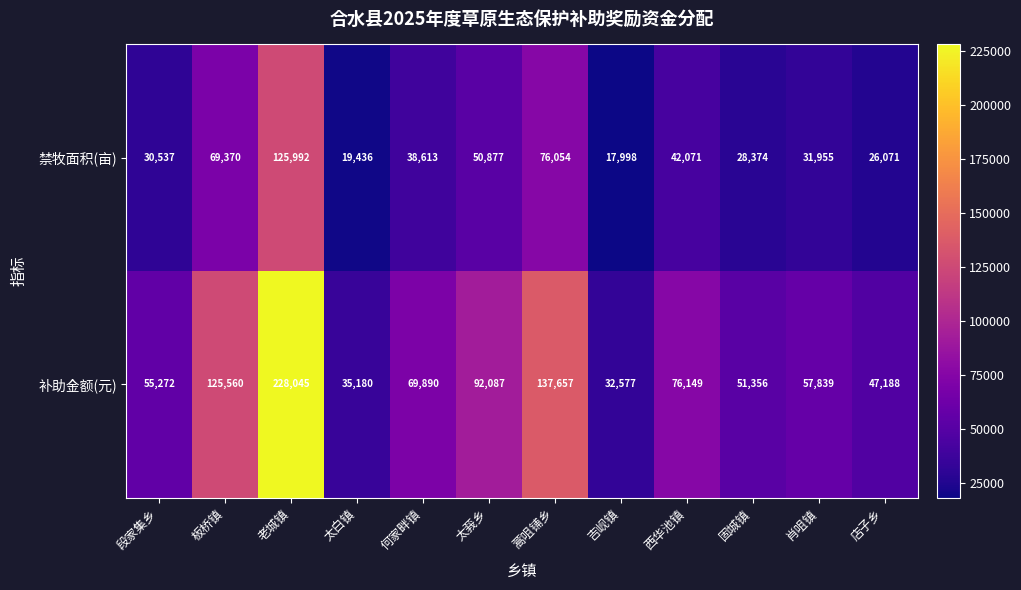

At which label does 补助金额(元) first exceed 69890?

板桥镇